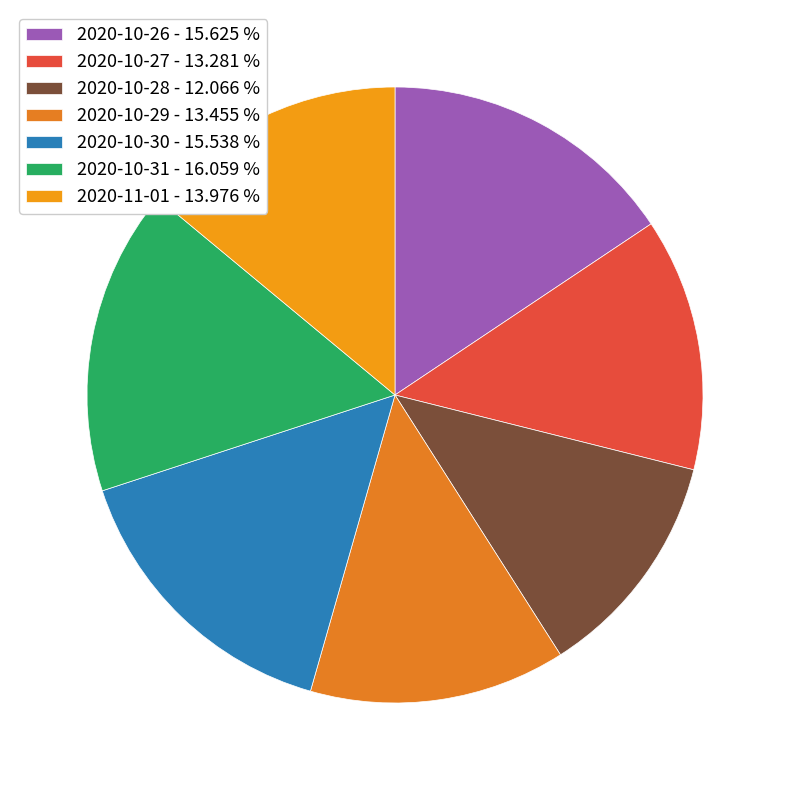

Count the number of slices in the pie.

7